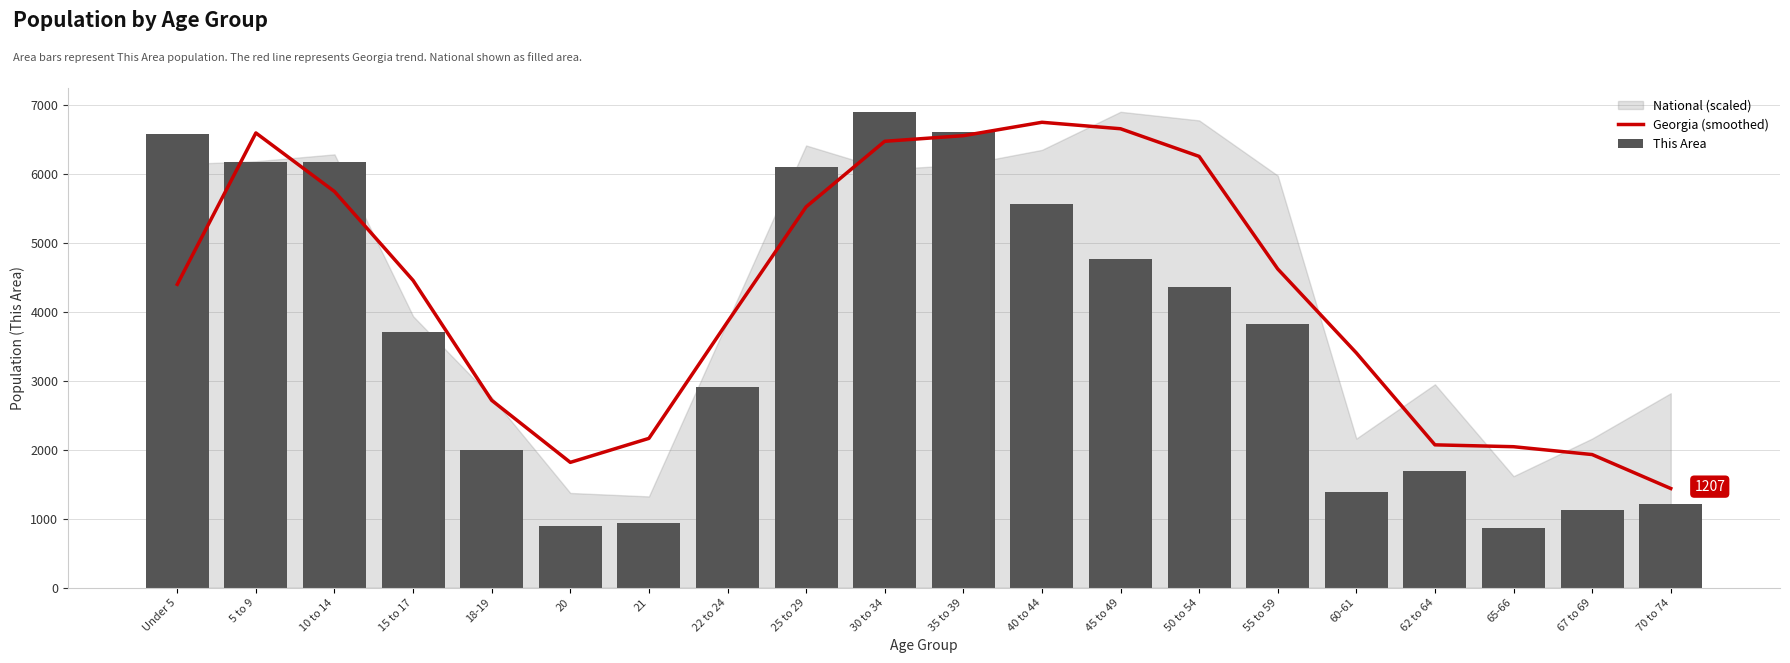

The Georgia (smoothed) series shows 1438.1 at 70 to 74. True or false?

True